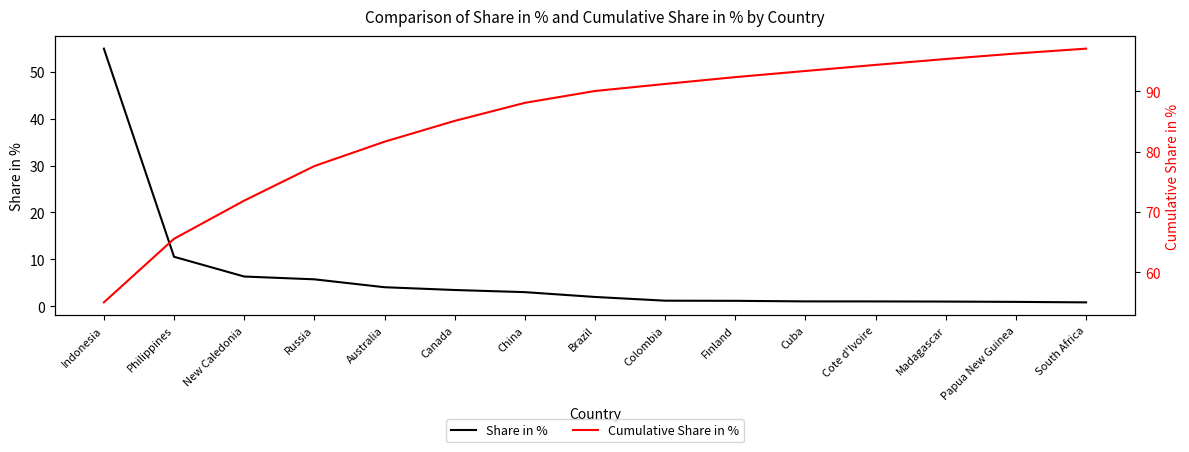

True or false: Cumulative Share in % and Share in % intersect in this chart.

False